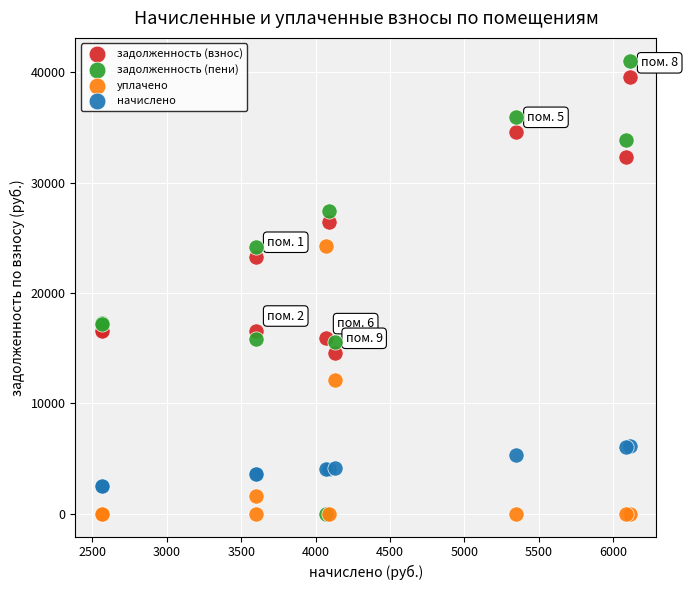

Across all series, what Y value is closest to 20533?

23283.1